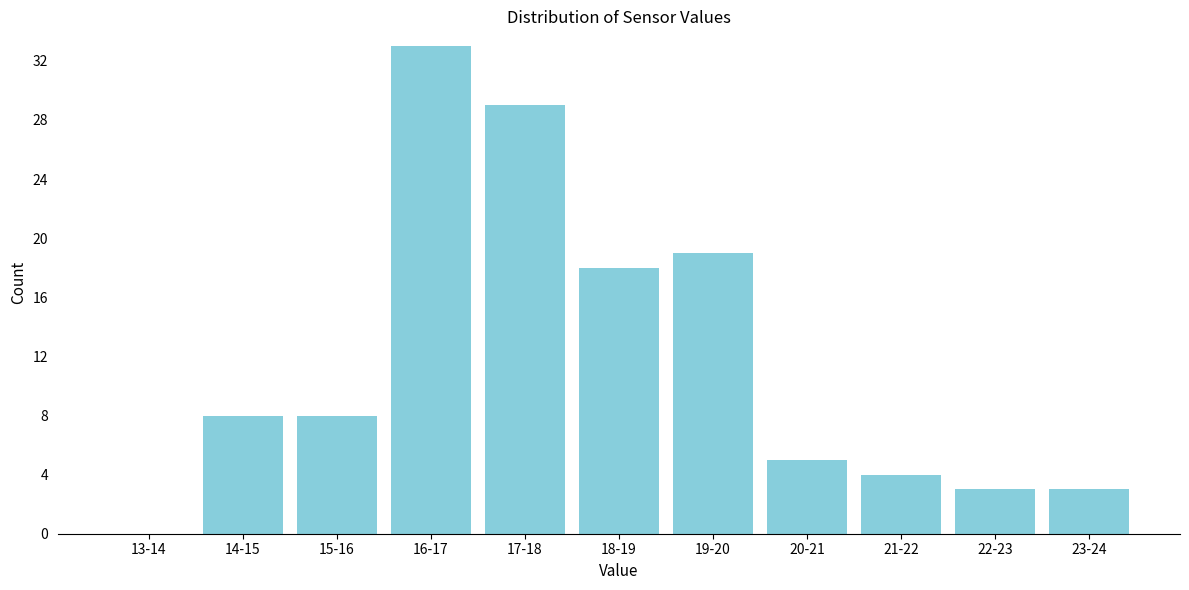

Reading left to right, what are all the values shown in this chart?

13-14=0	14-15=8	15-16=8	16-17=33	17-18=29	18-19=18	19-20=19	20-21=5	21-22=4	22-23=3	23-24=3